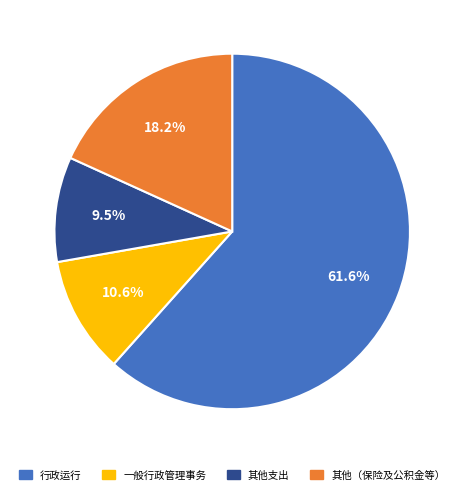

Does any single category account for the majority?

Yes